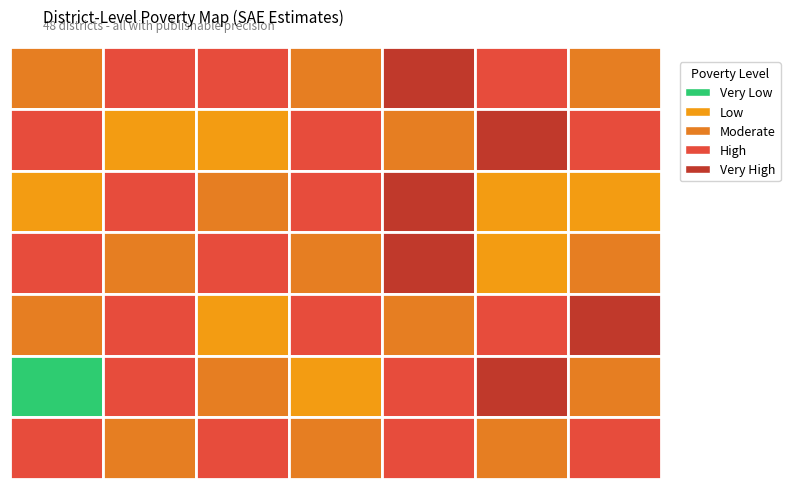

Rank the series at 4 from highest to lowest value.

Row0, Row2, Row3, Row5, Row6, Row1, Row4